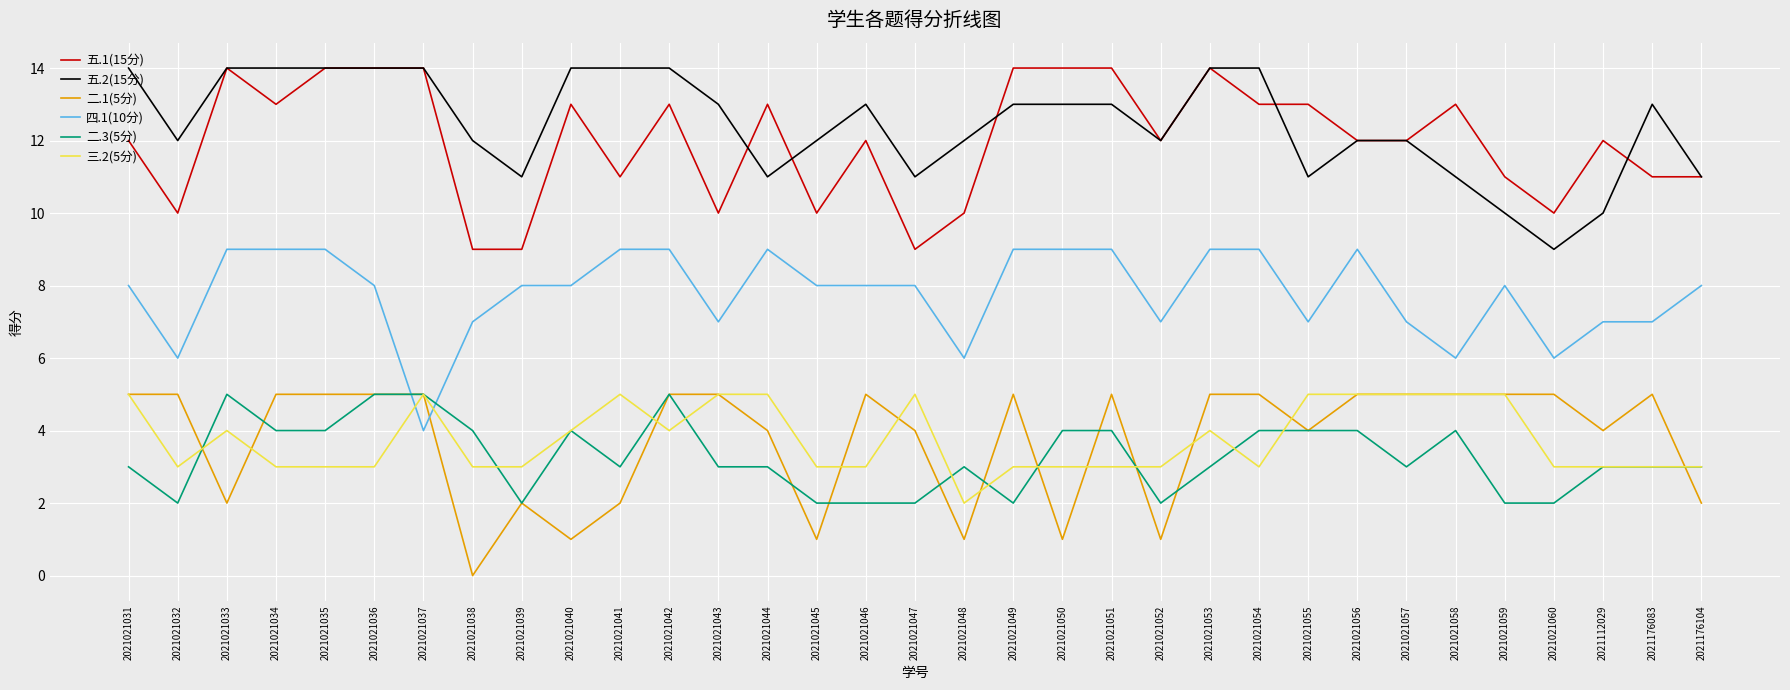

What is the total value across all series at 2021021042?

50